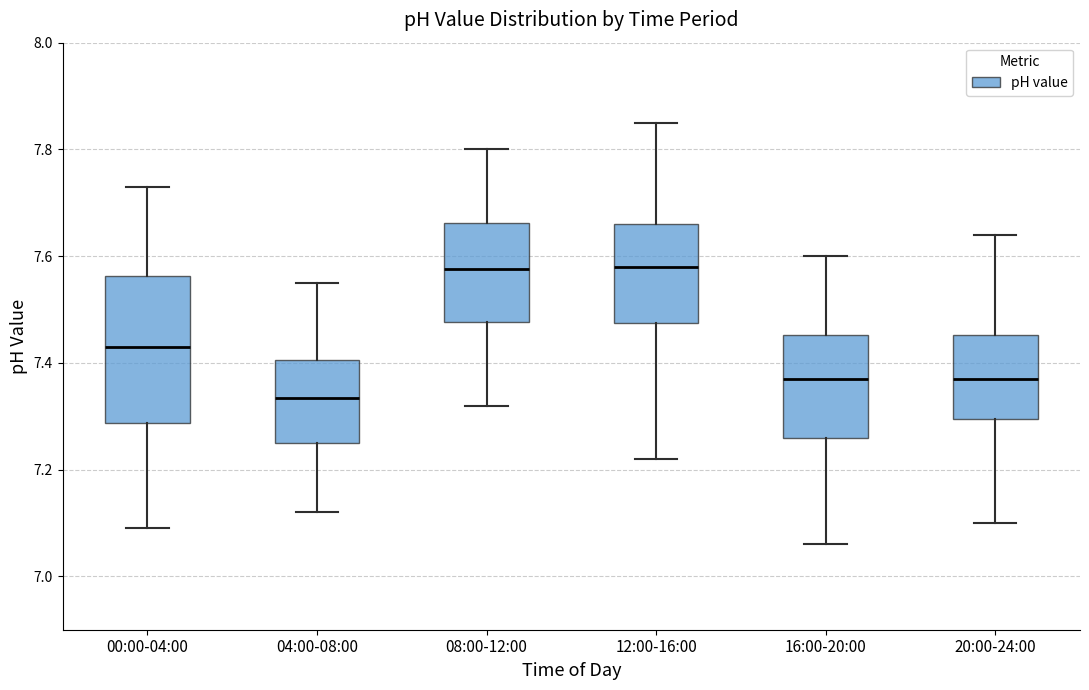

Where is the lower edge of the box for 00:00-04:00 on the y-axis? The values are not printed on the chart, so give them approximately, as read against the axis.

7.28